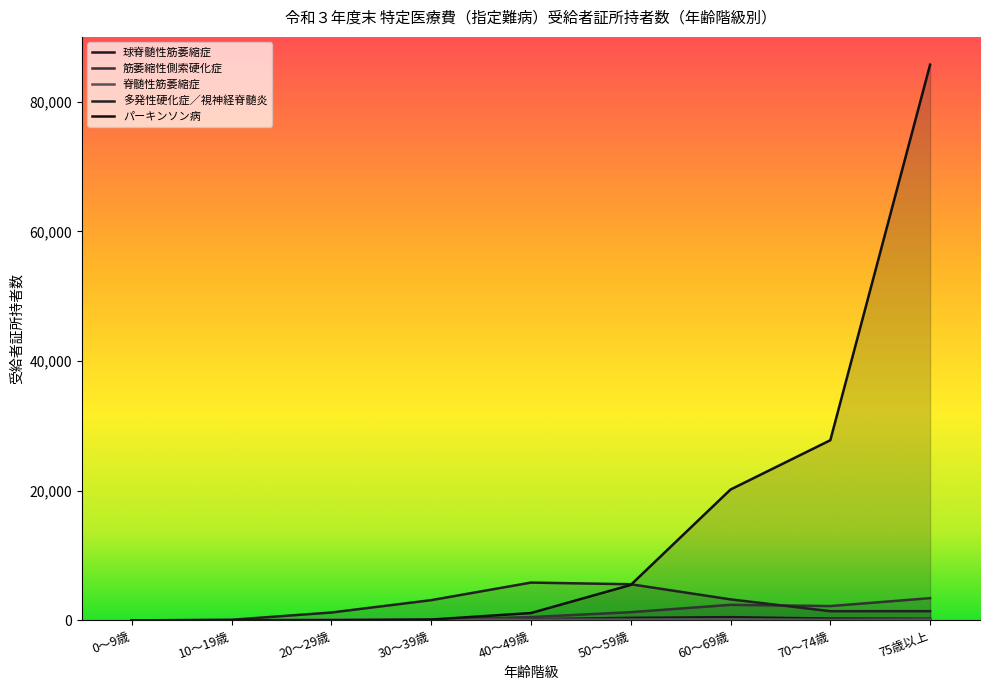

What position from the left is 40～49歳?

5